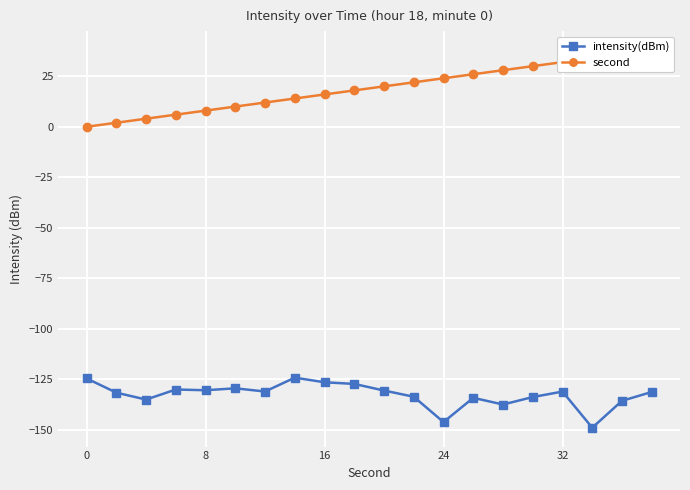

True or false: intensity(dBm) has more than 2 interior local peaks.

True